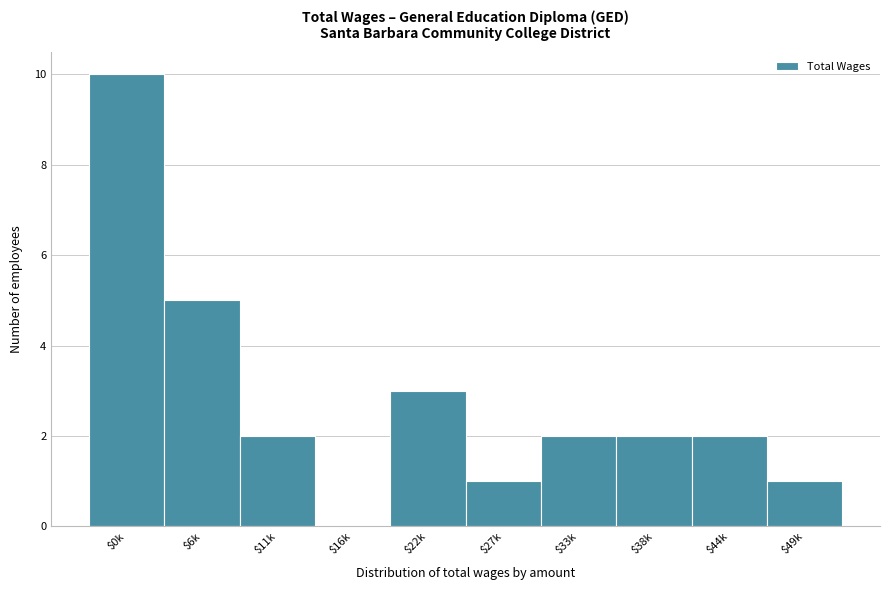

What is the greatest value displayed?

10